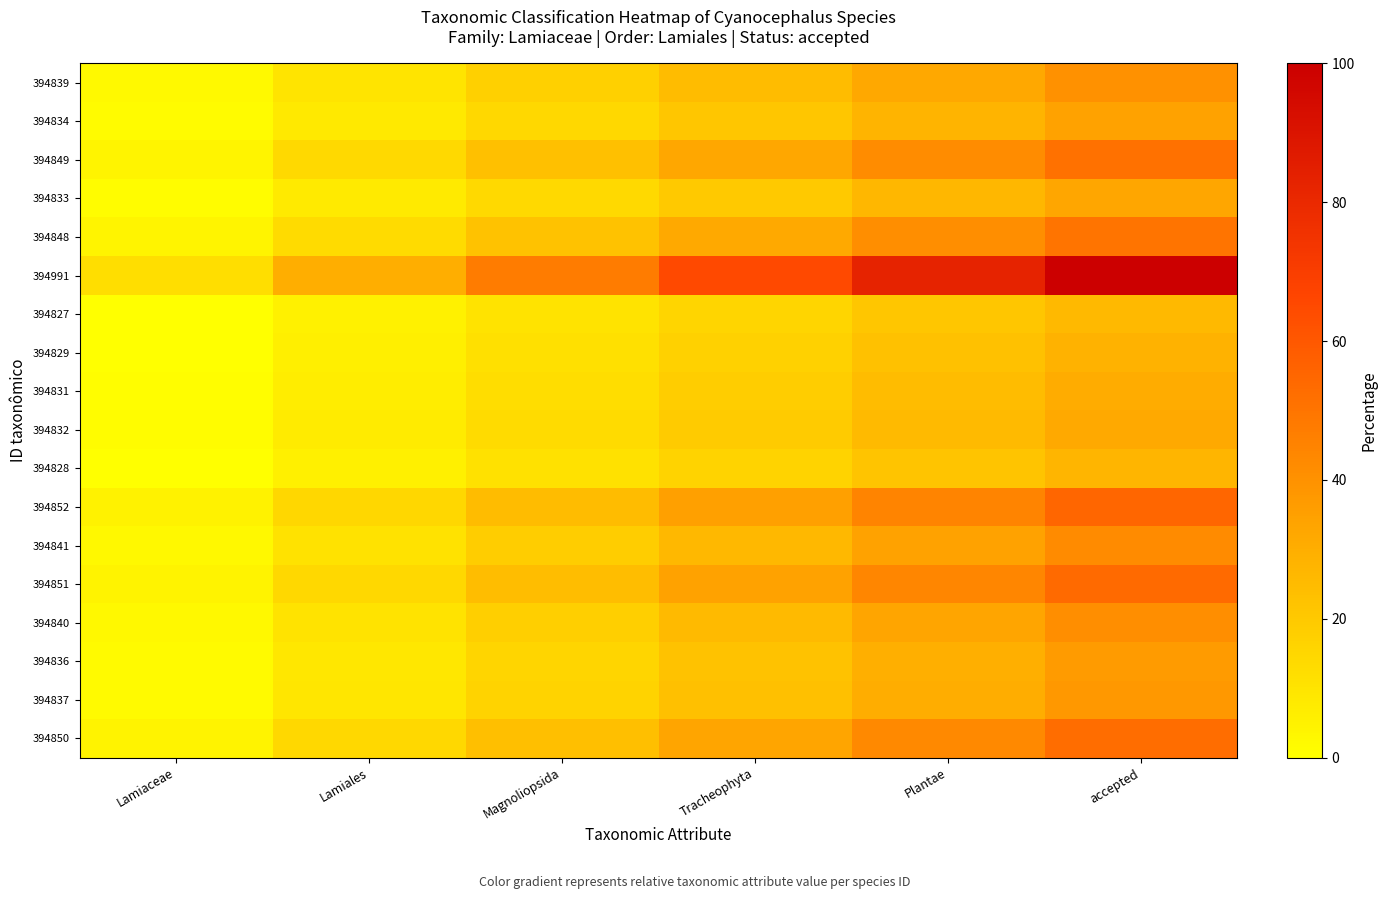

Which series has the largest total across all categories?

394991